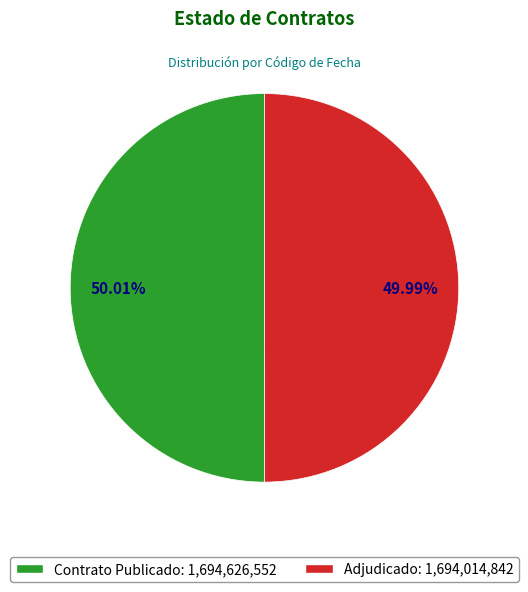

Combined, do Contrato Publicado: 1,694,626,552 and Adjudicado: 1,694,014,842 account for over 50%?

Yes